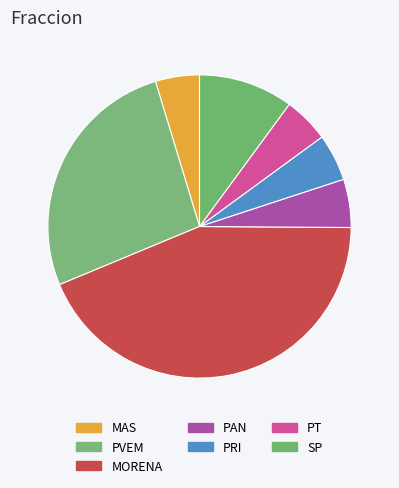

Count the number of slices in the pie.

7